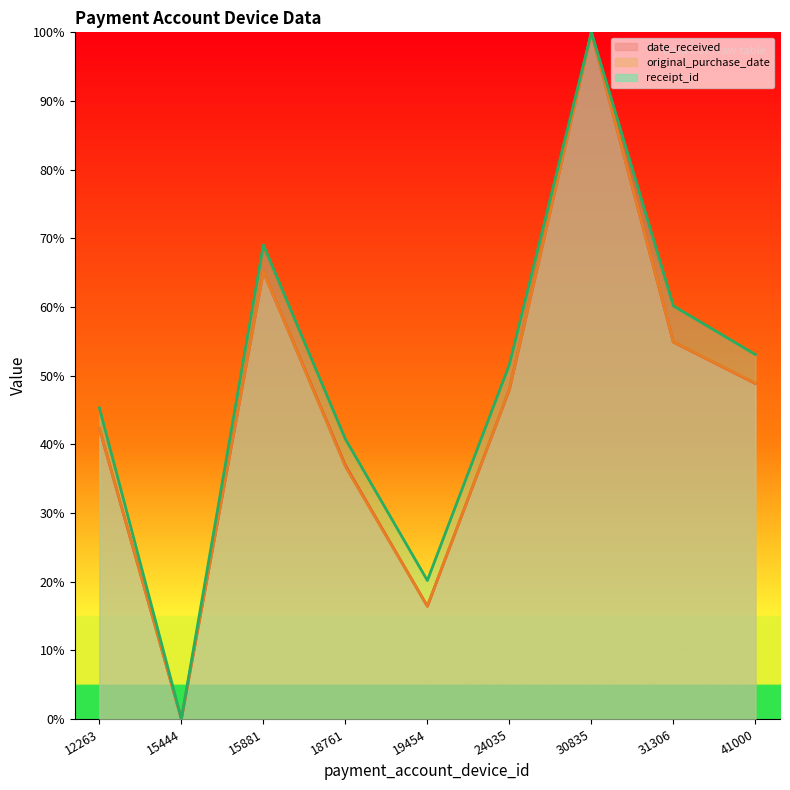

Reading left to right, list all the values displayed in this chart.

date_received (line): 12263=42.3	15444=0.0	15881=65.1	18761=36.9	19454=16.4	24035=48.0	30835=100.0	31306=54.9	41000=48.8
original_purchase_date (line): 12263=42.3	15444=0.0	15881=65.2	18761=36.7	19454=16.4	24035=48.0	30835=100.0	31306=54.9	41000=48.9
receipt_id (line): 12263=45.3	15444=0.0	15881=69.0	18761=40.8	19454=20.2	24035=51.6	30835=100.0	31306=60.2	41000=53.1